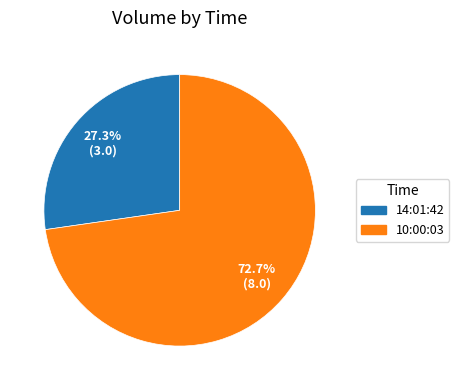

What percentage is NOT represented by 10:00:03?

27.3%